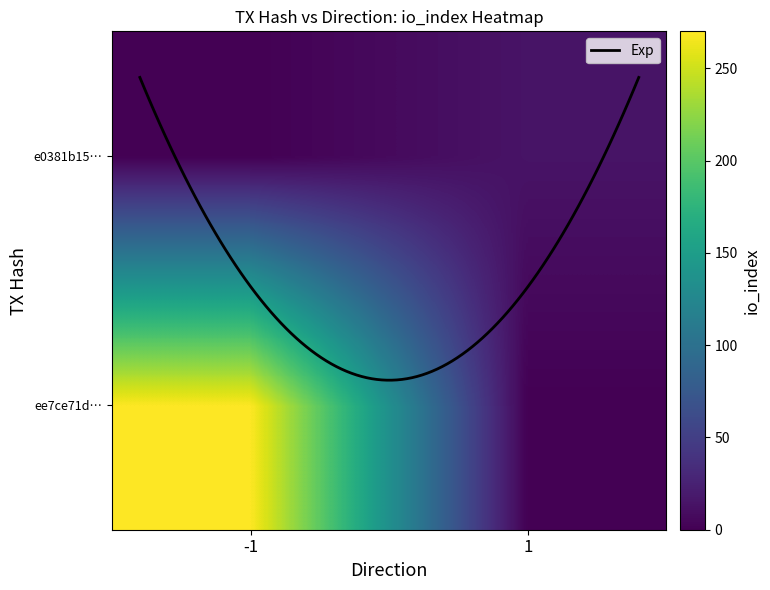

Count the ee7ce71d312fc8c43c6628cf3eb4165216d12bf values in the range -1 to 270.

2